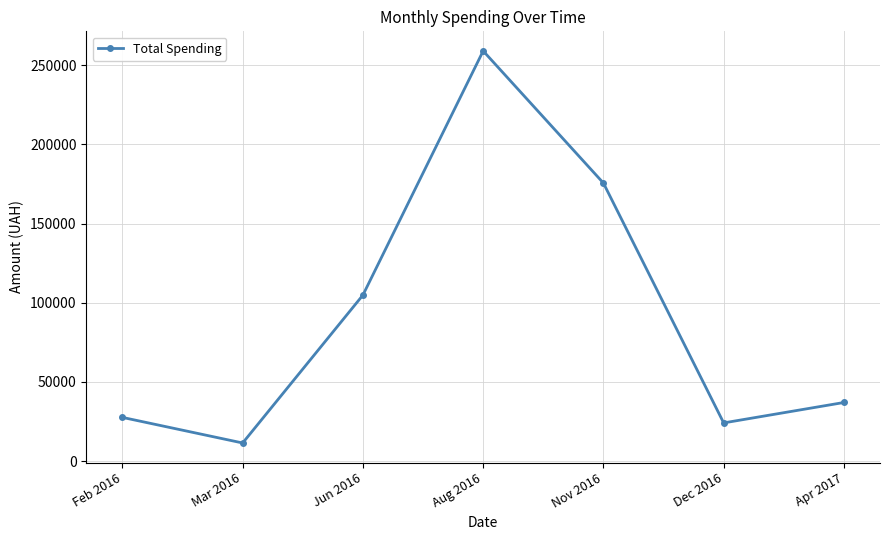

What is the difference between the maximum and minimum values?

247547.4